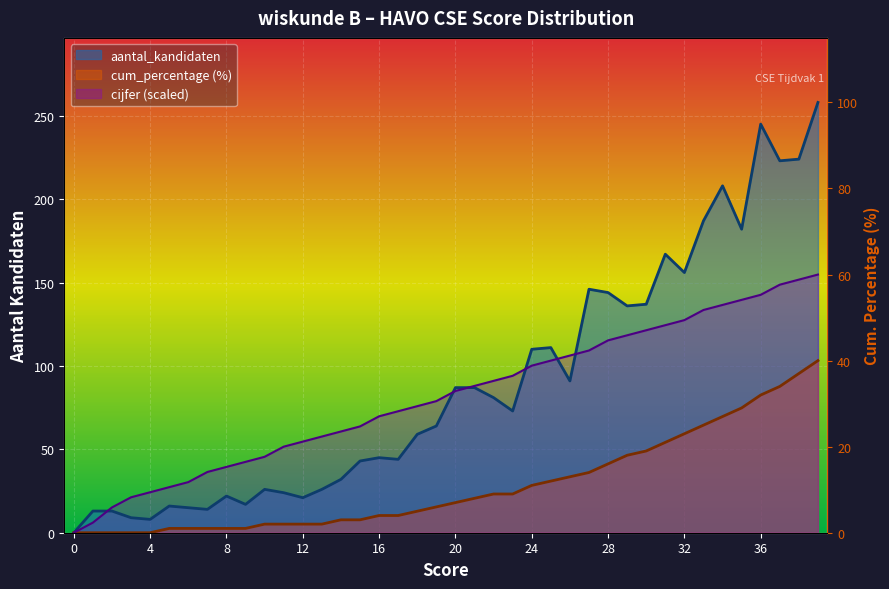

Where does the cum_percentage series first go above 18?

20